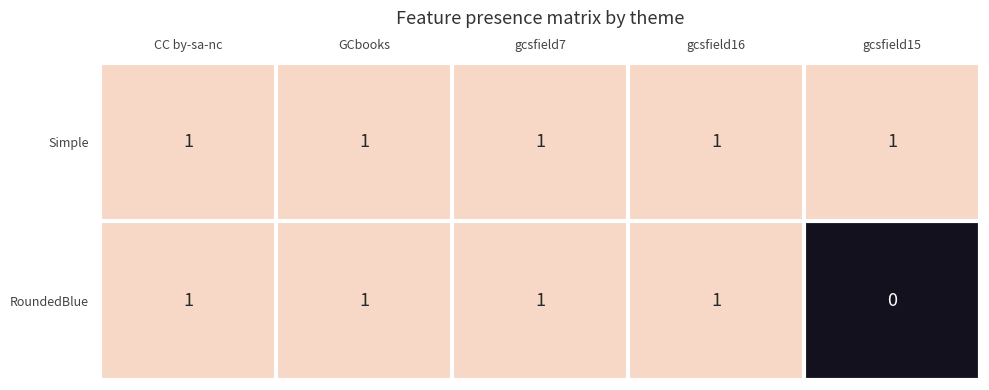

What is the sum of all Simple values?

5